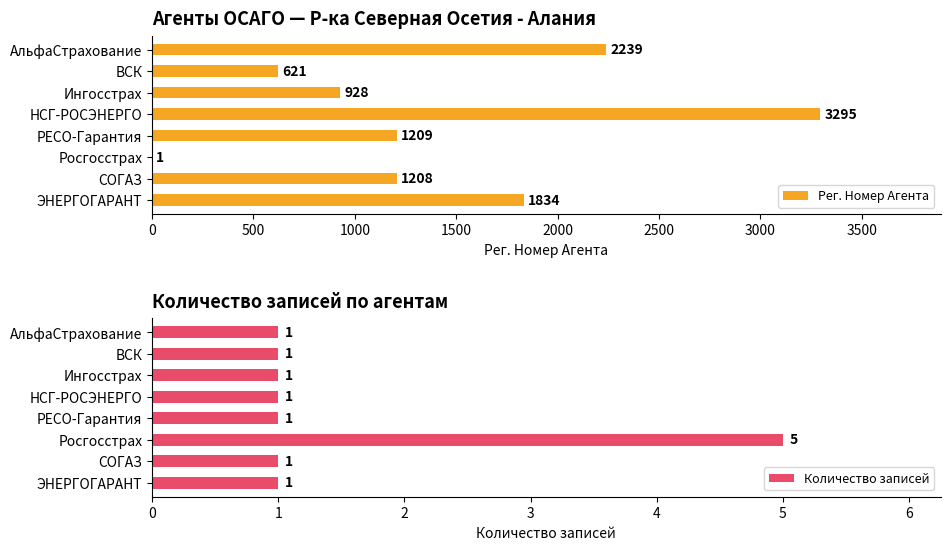

True or false: Количество записей has a value of 1 at ЭНЕРГОГАРАНТ.

True